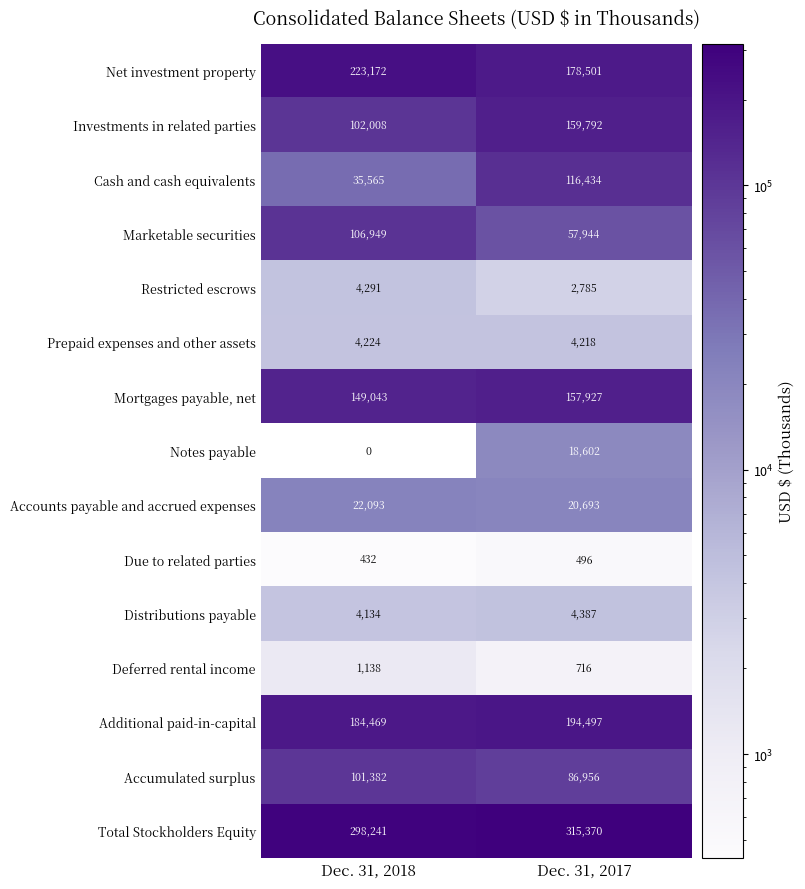

What is the difference between the Marketable securities values at Dec. 31, 2017 and Dec. 31, 2018?

49005